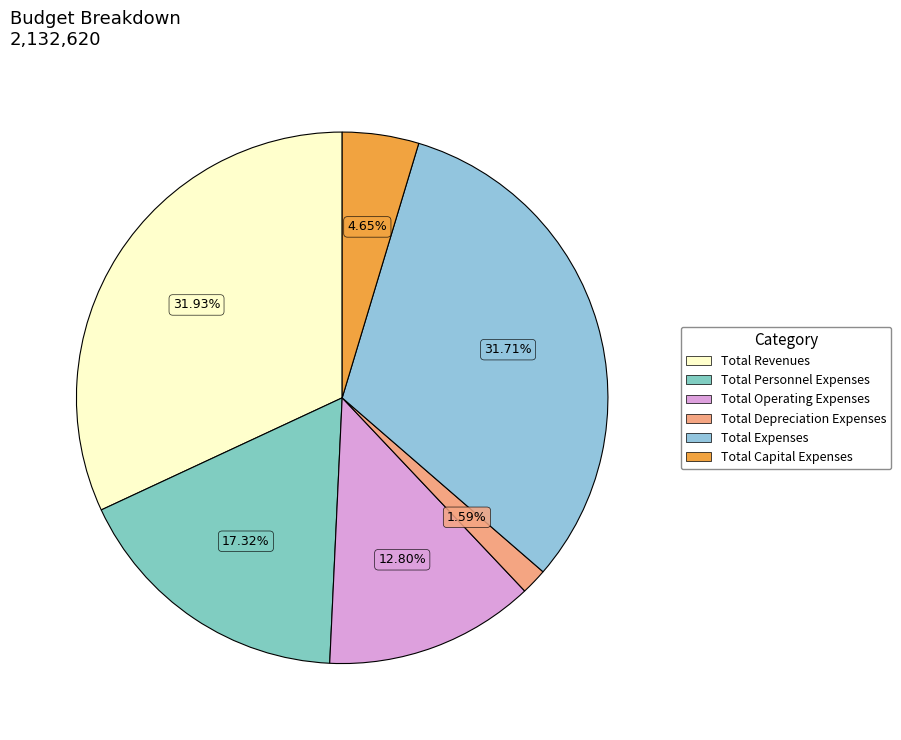

The Total Capital Expenses slice represents 17% of the pie. True or false?

False